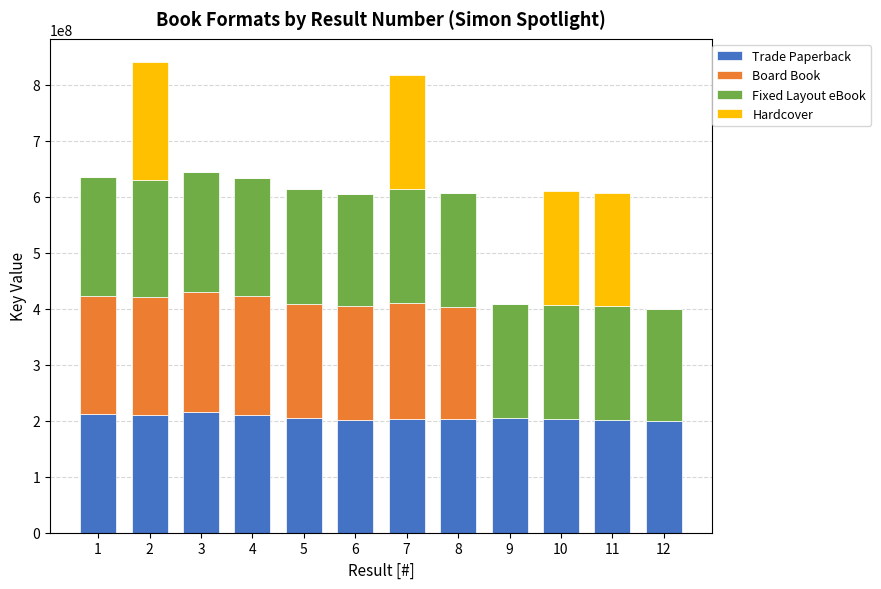

What is the sum of all Trade Paperback values?

2471244409